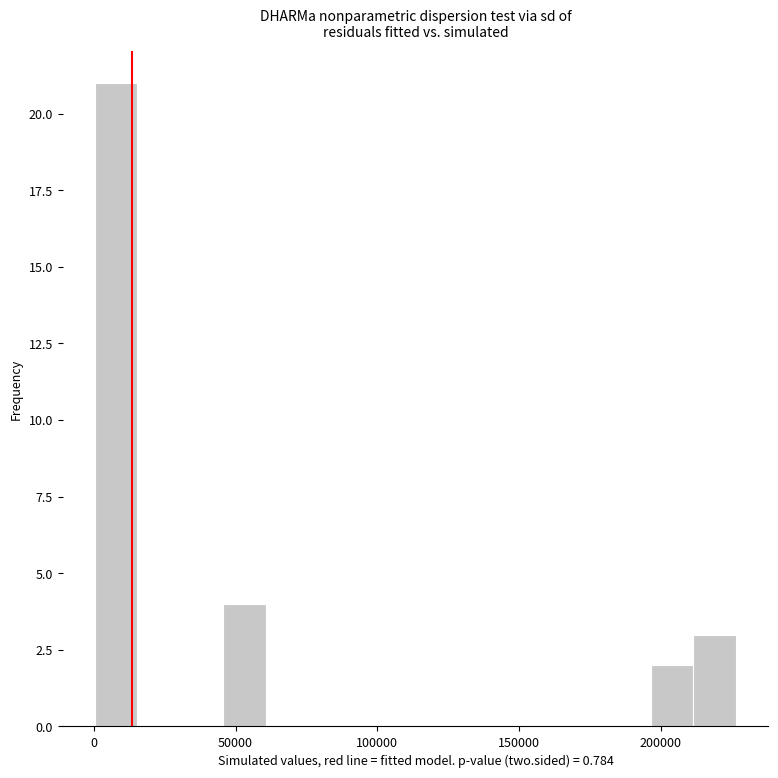

Around what value on the x-axis is the tallest bar? Give the approximate position of its centre, as read against the axis.

10000